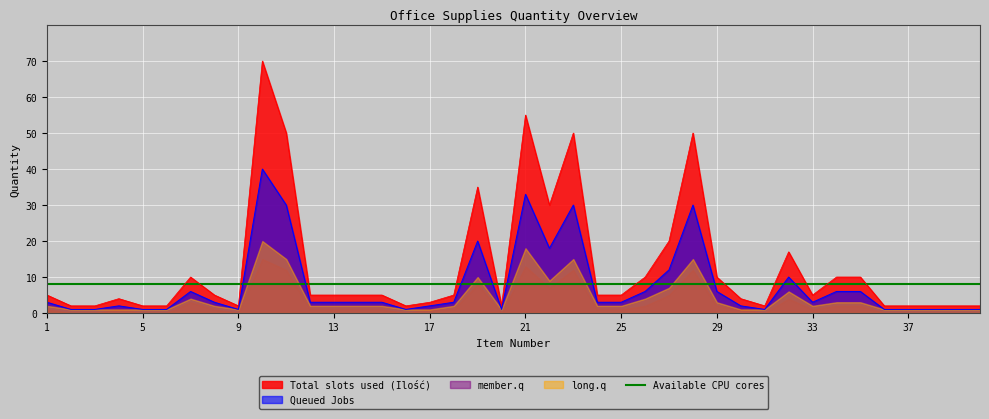

Is it true that Available CPU cores equals 12 at 9?

False